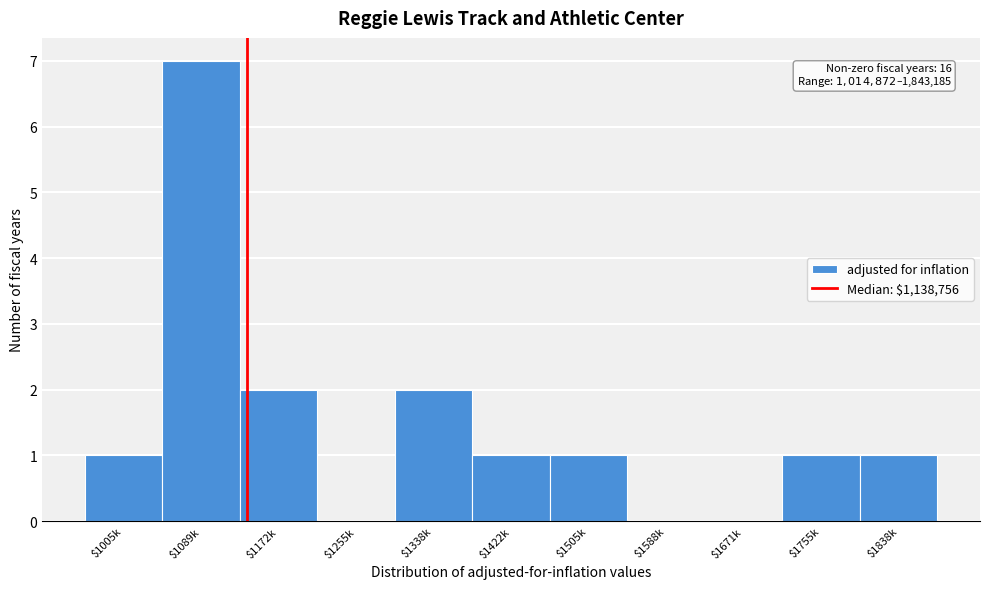

What is the maximum value shown in the chart?

7